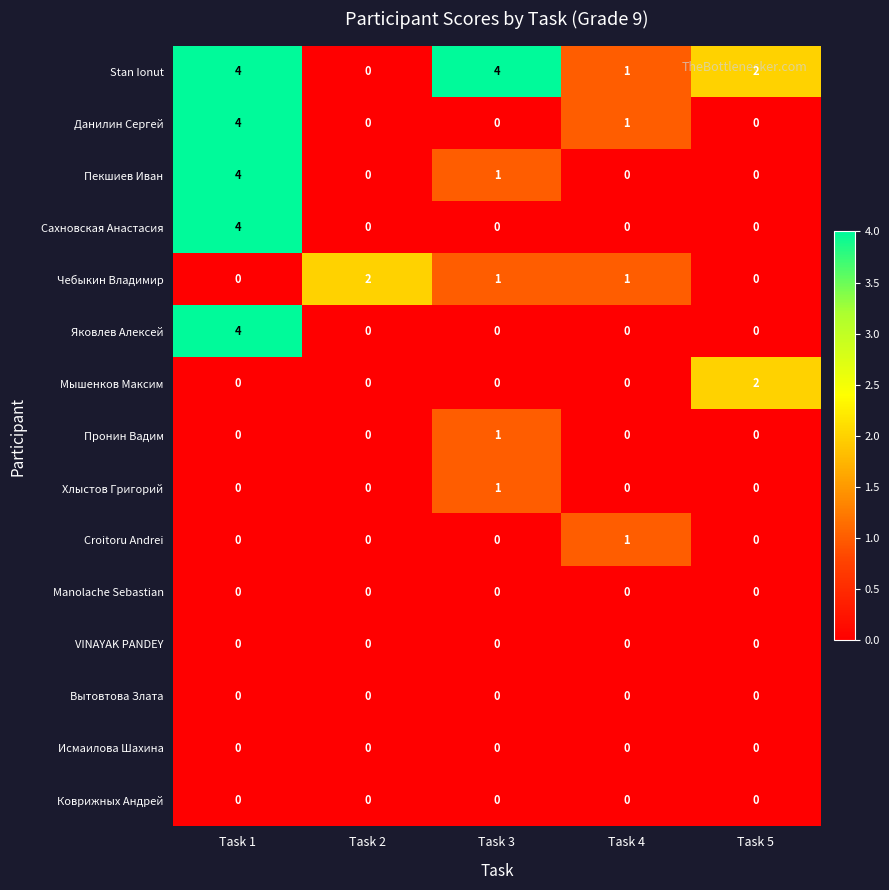

At which category is the sum across all series the highest?

Task 1